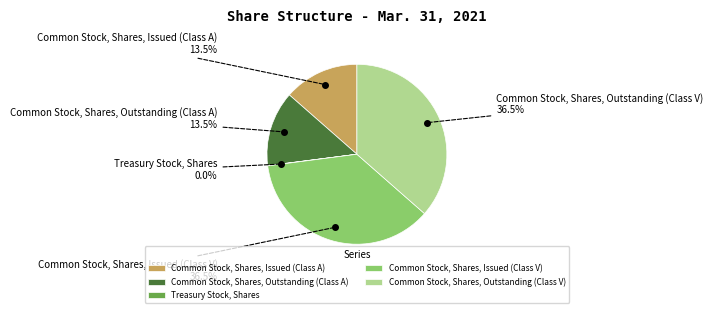

What is the ratio of the value at Common Stock, Shares, Outstanding (Class A) 13.5% to the value at Common Stock, Shares, Issued (Class A) 13.5%?

1.0